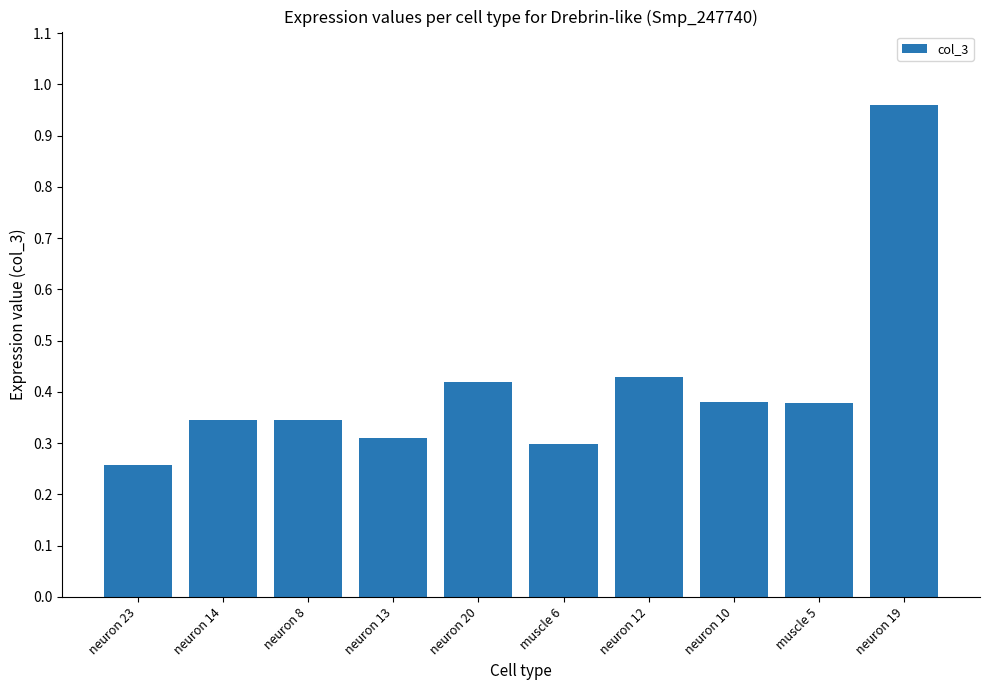

How many series are shown in this chart?

1